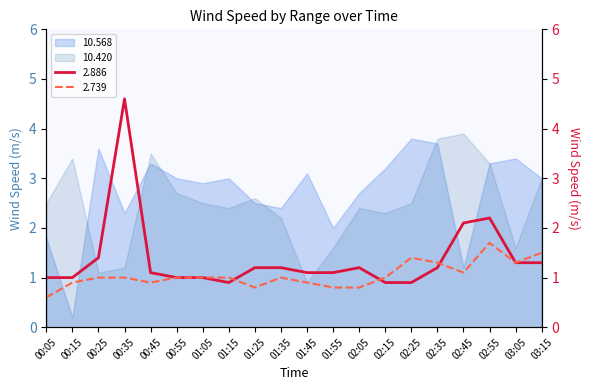

The value of 2.739 at 01:45 is 1.3. True or false?

False